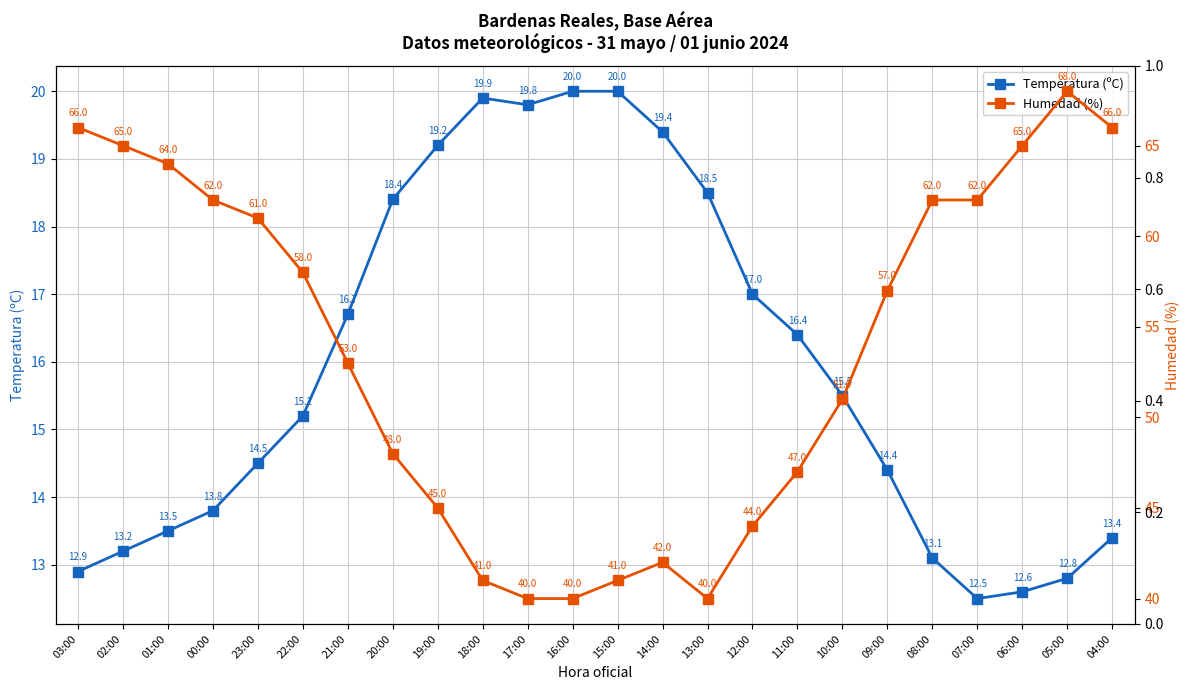

At which category is the sum across all series the highest?

05:00